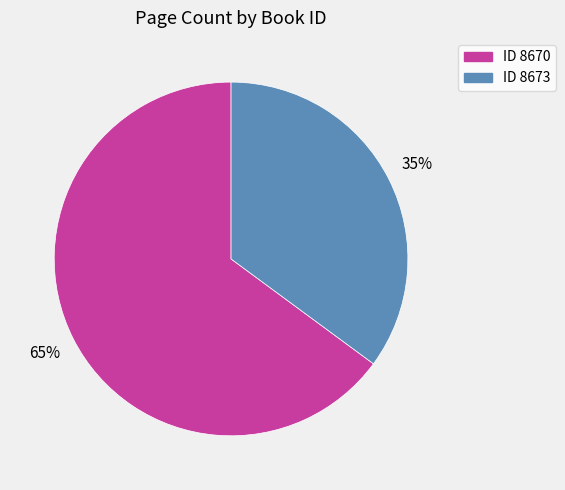

To the nearest percent, what is the difference between the largest and smallest slice percentages?

30%